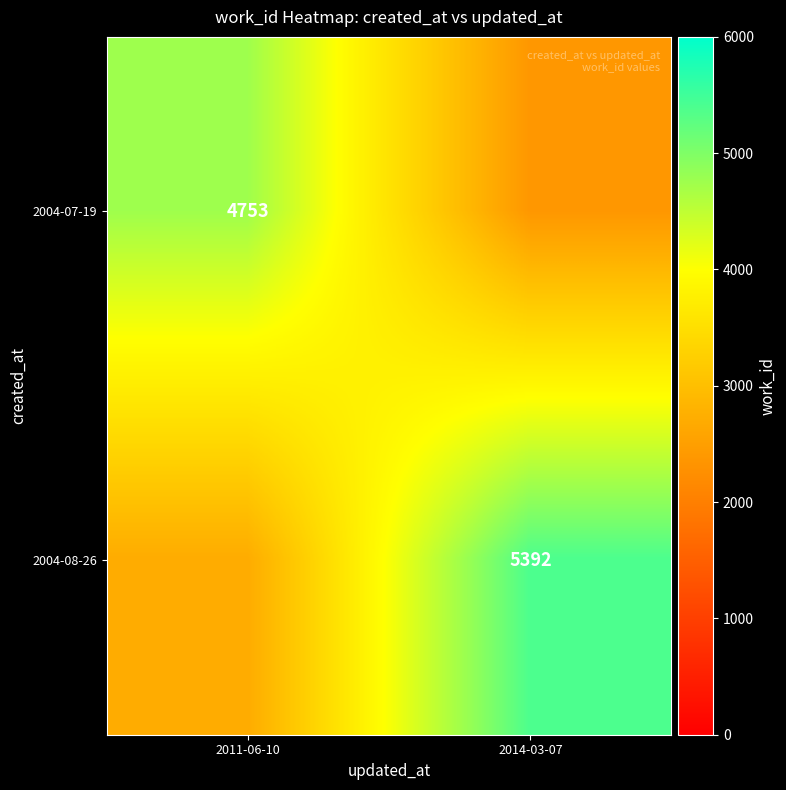

The 2004-07-19 series shows 1960.8 at 2011-06-10. True or false?

False